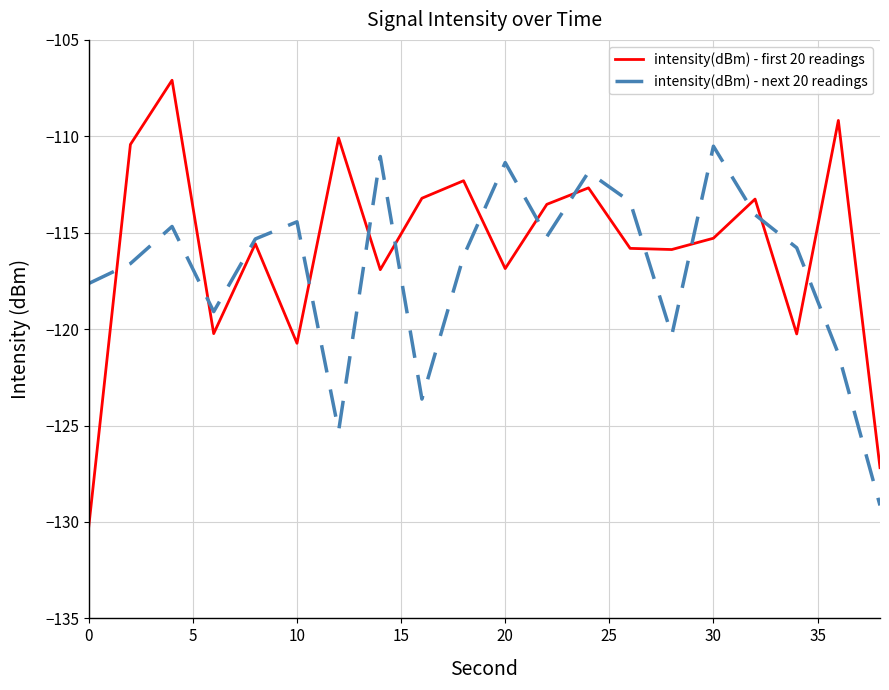

How many times do intensity(dBm) - next 20 readings and intensity(dBm) - first 20 readings cross each other?

13